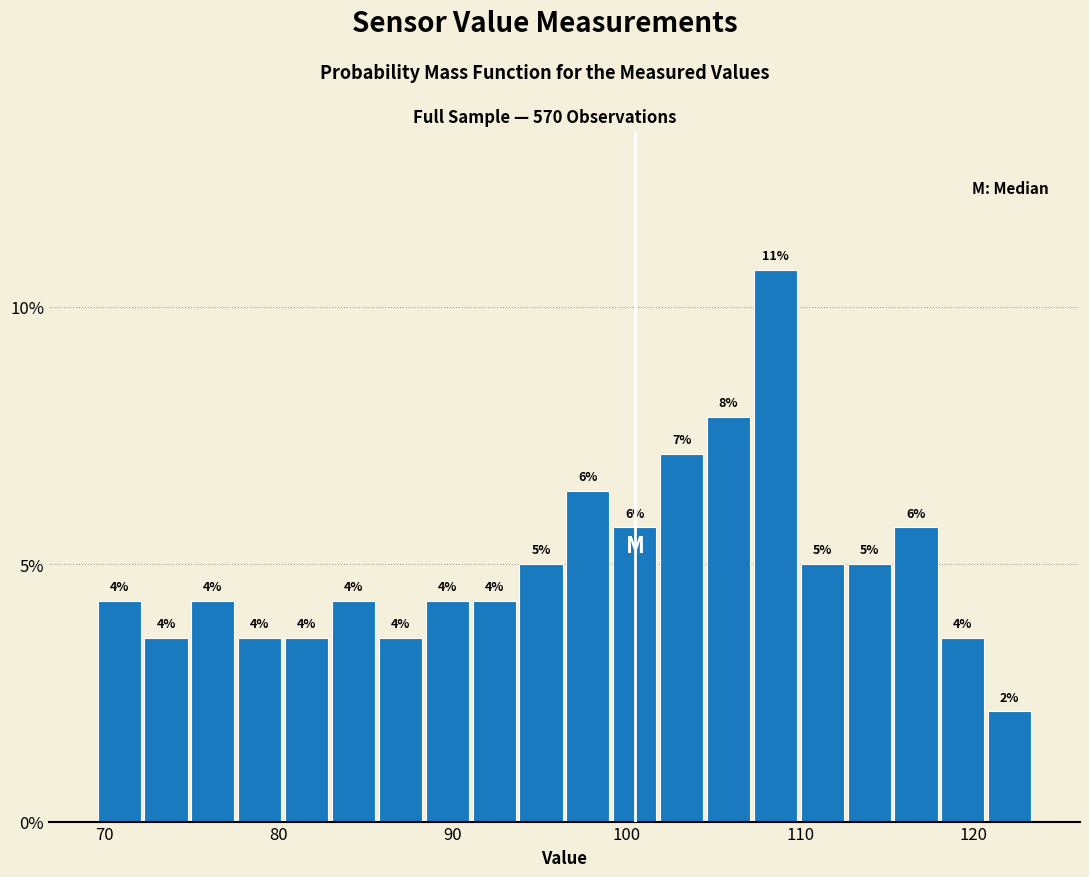

Around what value on the x-axis is the tallest bar? Give the approximate position of its centre, as read against the axis.

109